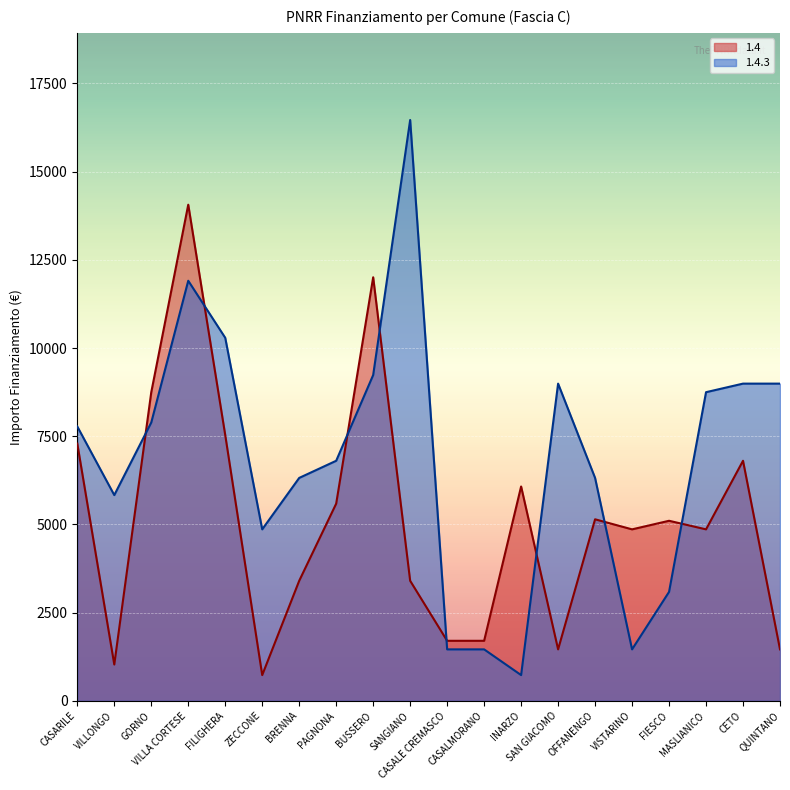

What is the difference between the maximum and minimum values in the 1.4.3 series?

15735